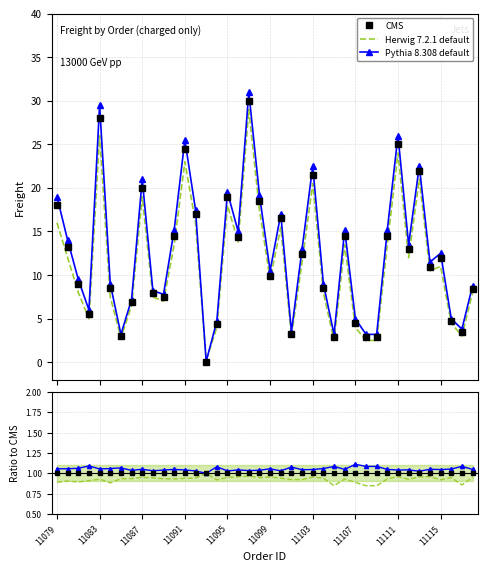

What is the highest value of the Pythia 8.308 default series?

31.0